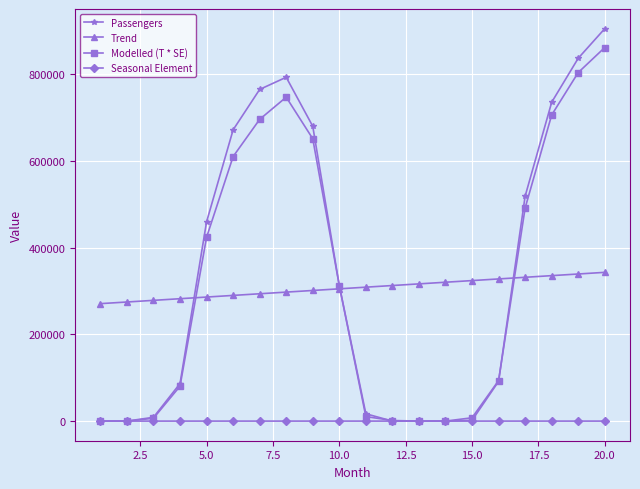

What is the sum of all Modelled (T * SE) values?

6508745.8